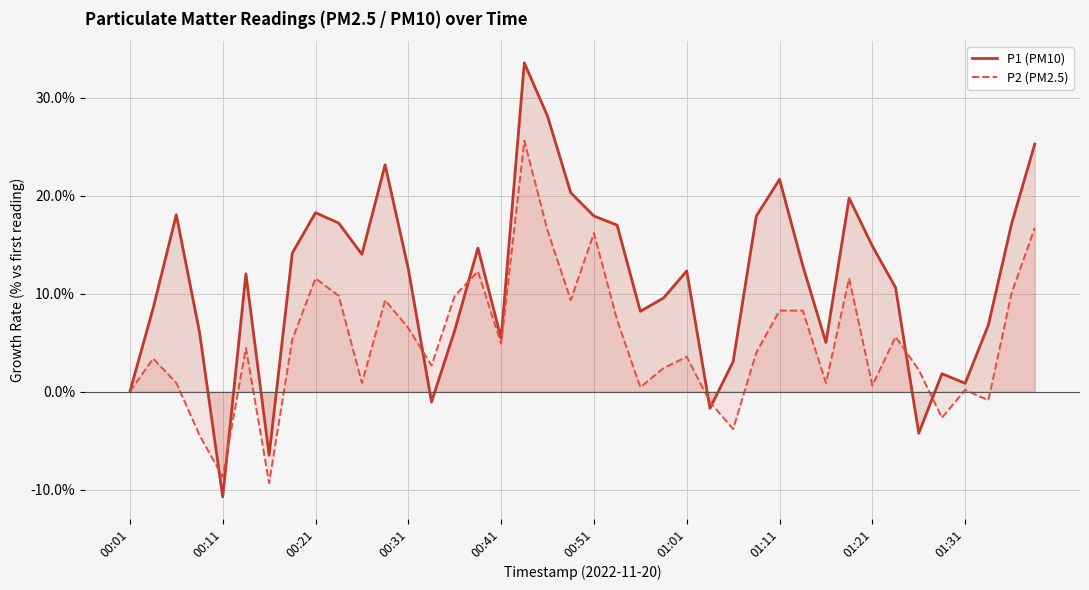

In P1 (PM10), how many points are lower than both neighbors (excluding endpoints)?

10